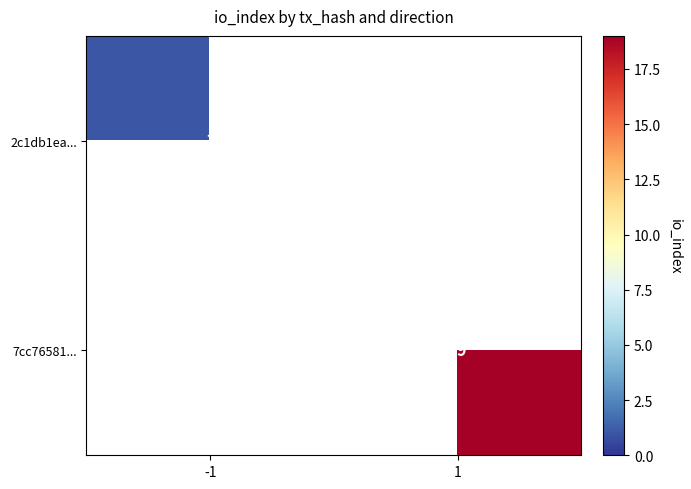

Is it true that 2c1db1ea... equals 1.6 at -1?

False